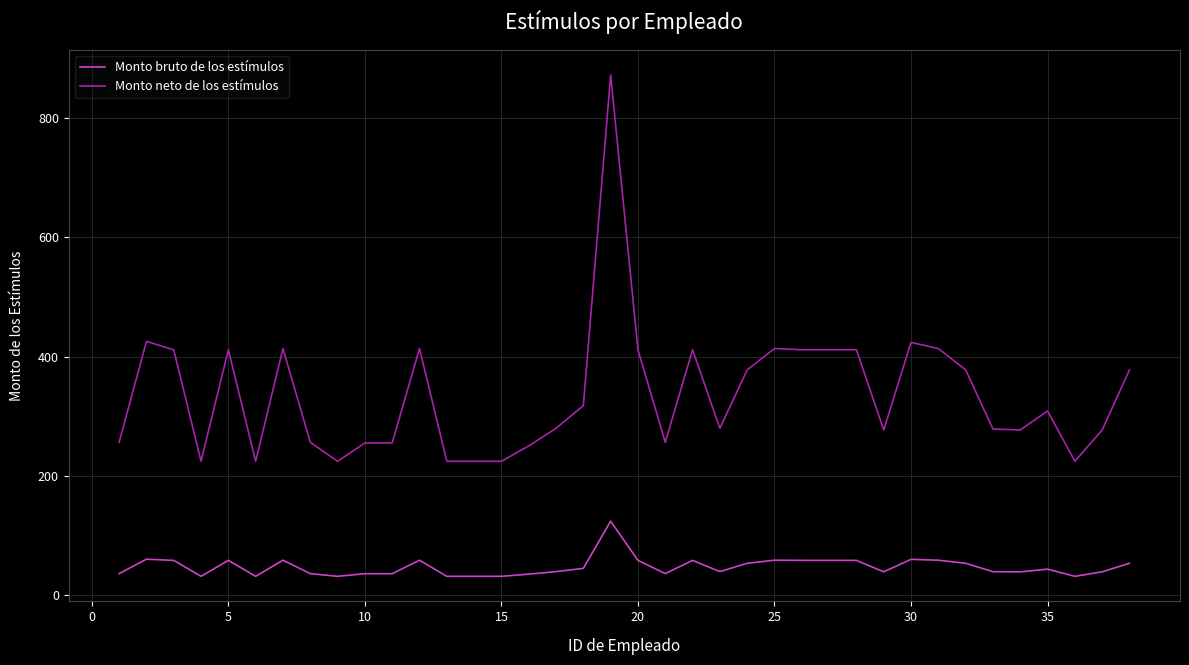

What is the greatest value displayed?

872.1